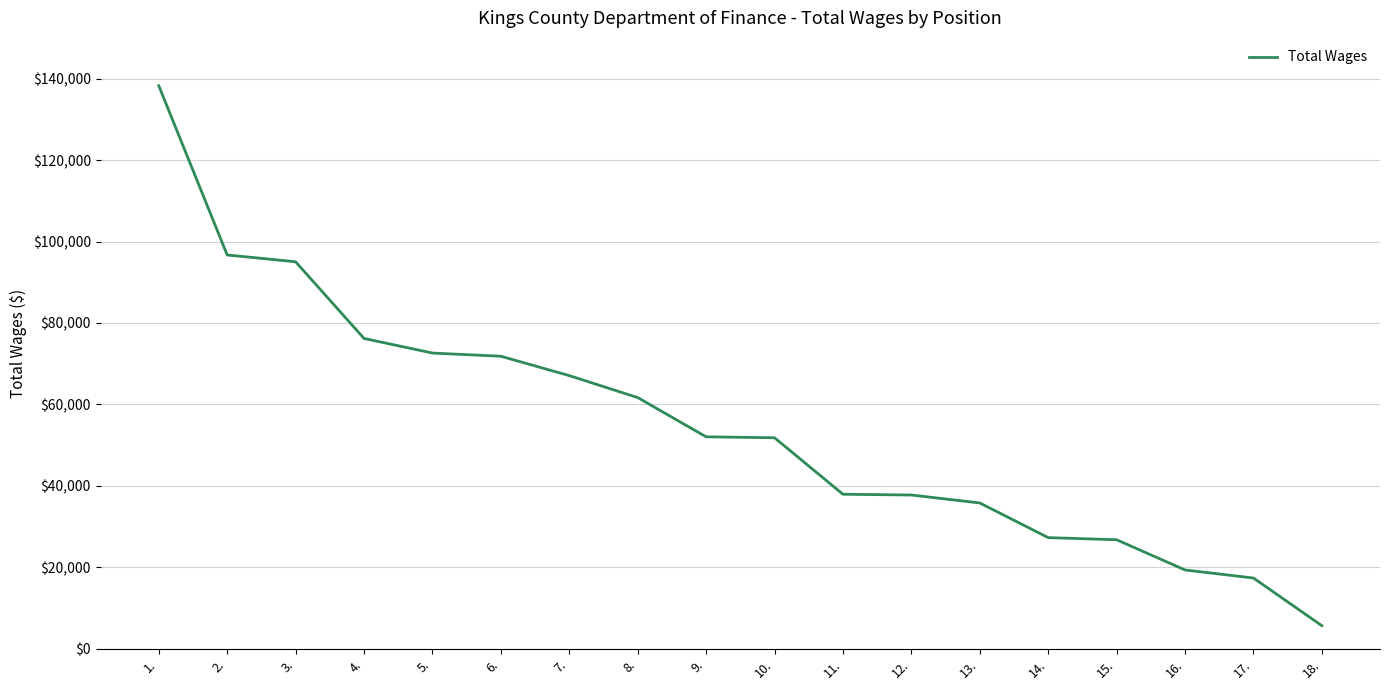

At which category does the chart reach its peak across all series?

1.